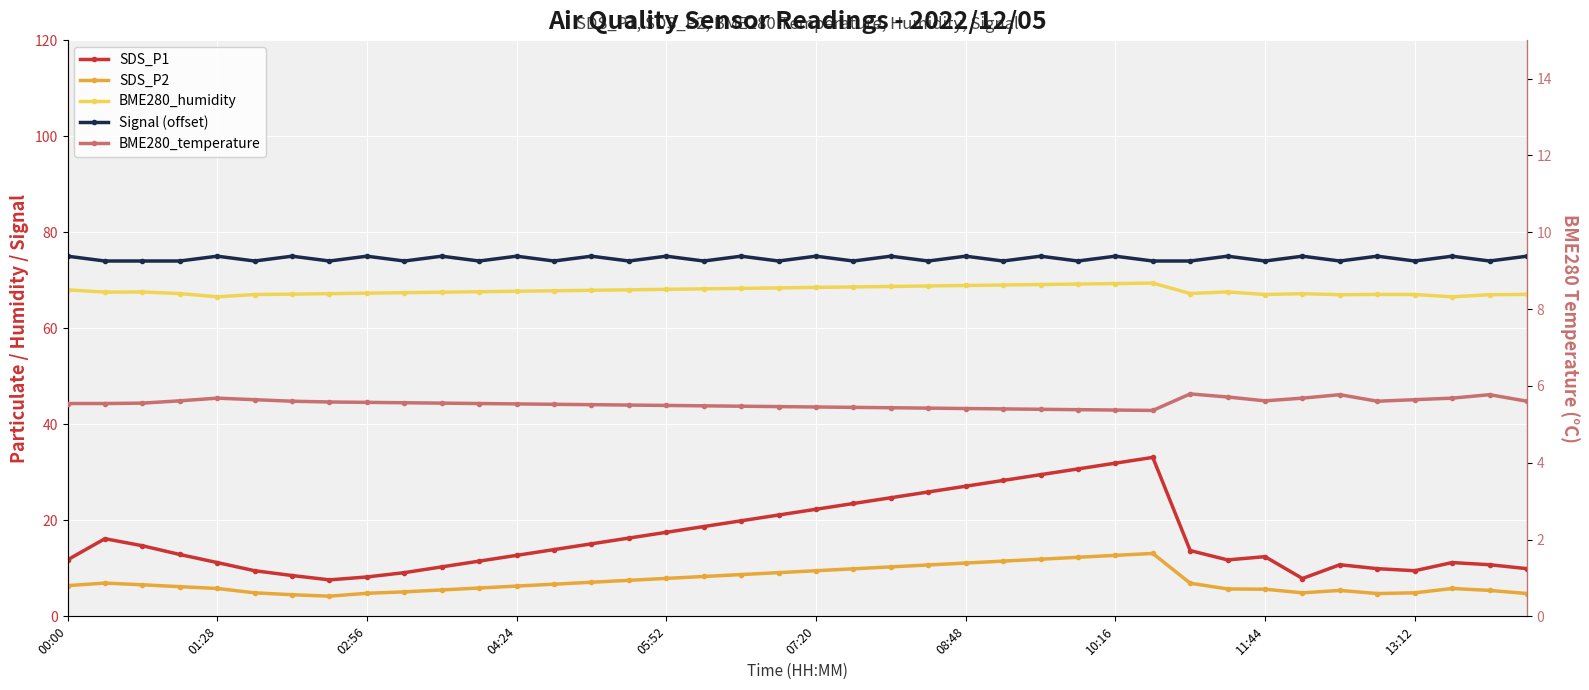

Between 30 and 35, which series saw the biggest shift?

SDS_P1